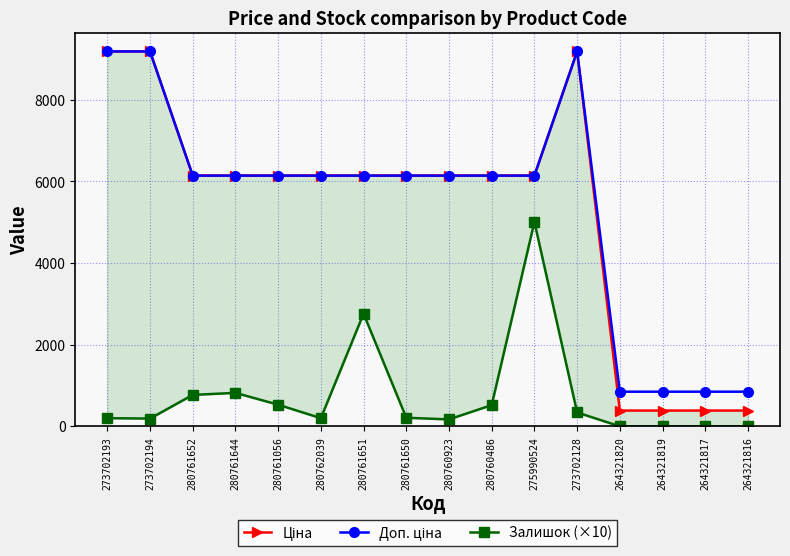

What is the sum of the Ціна values at 275990524 and 273702128?

15329.1